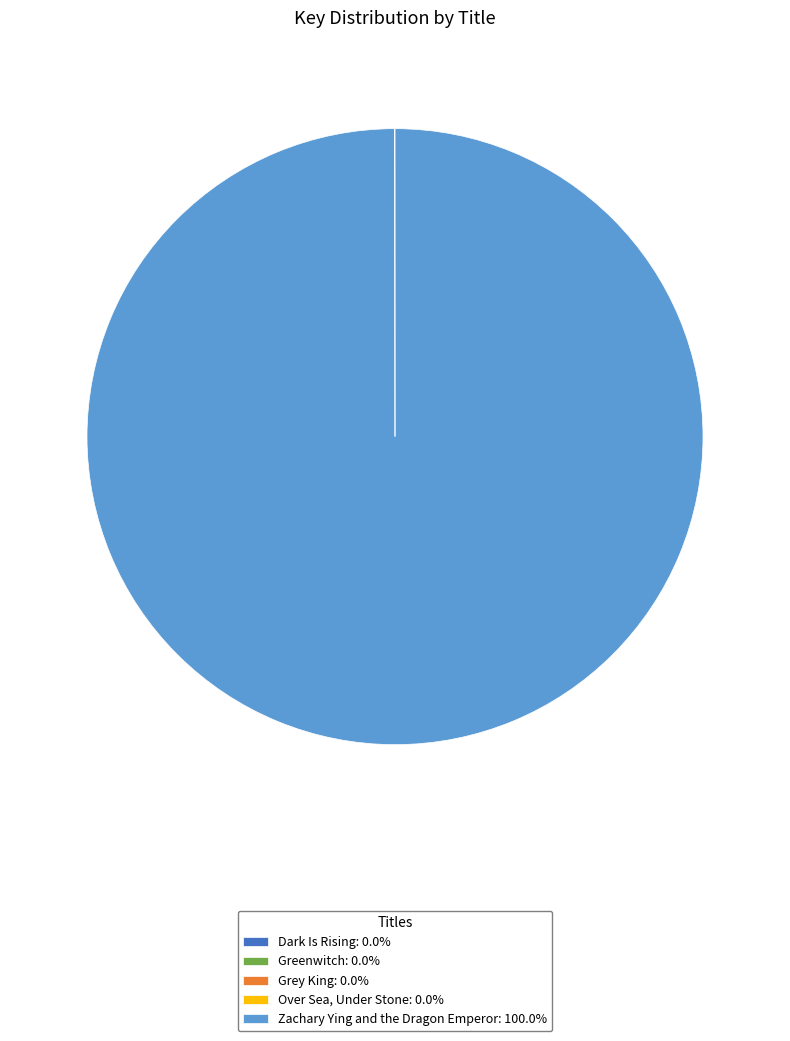

Does any single category account for the majority?

Yes